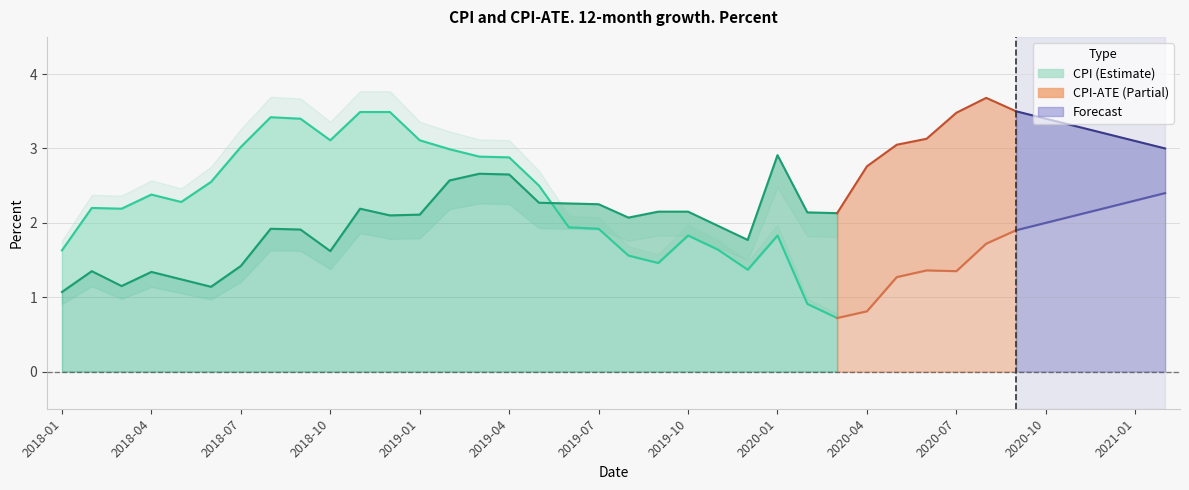

The CPI-ATE series shows 0.5 at 19. True or false?

False